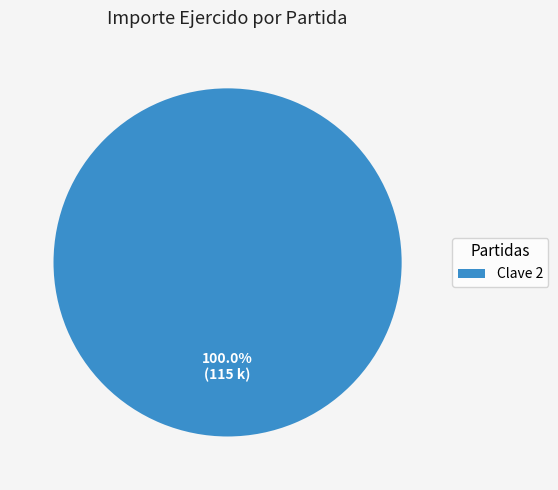

Which slice represents more than half of the pie?

Clave 2